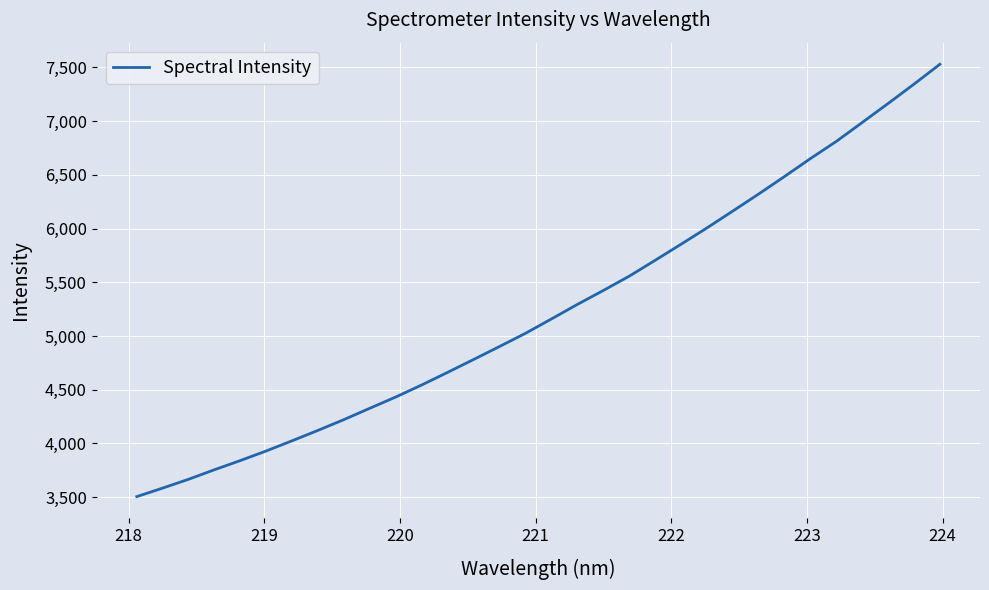

What is the smallest value displayed?

3505.7